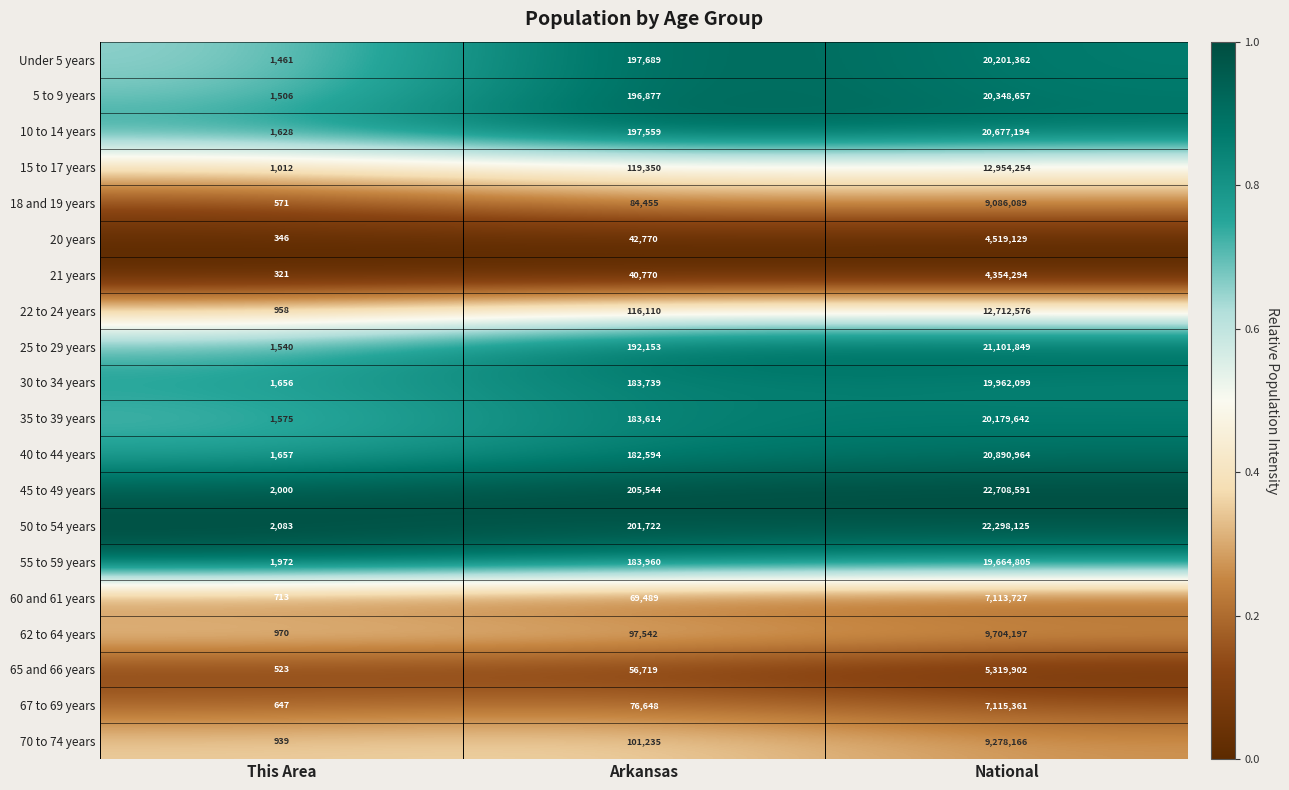

What is the difference between the highest and lowest values at National?

18354297